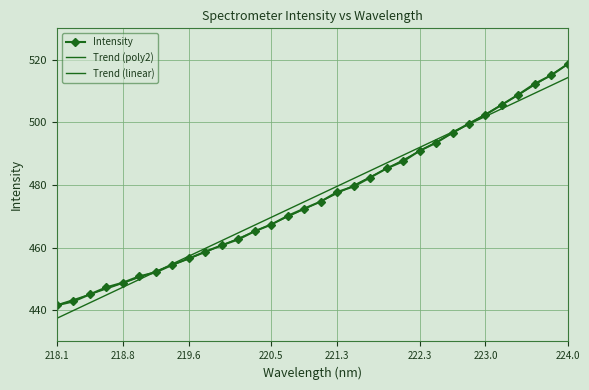

At which label does the data first exceed 474?

221.1174